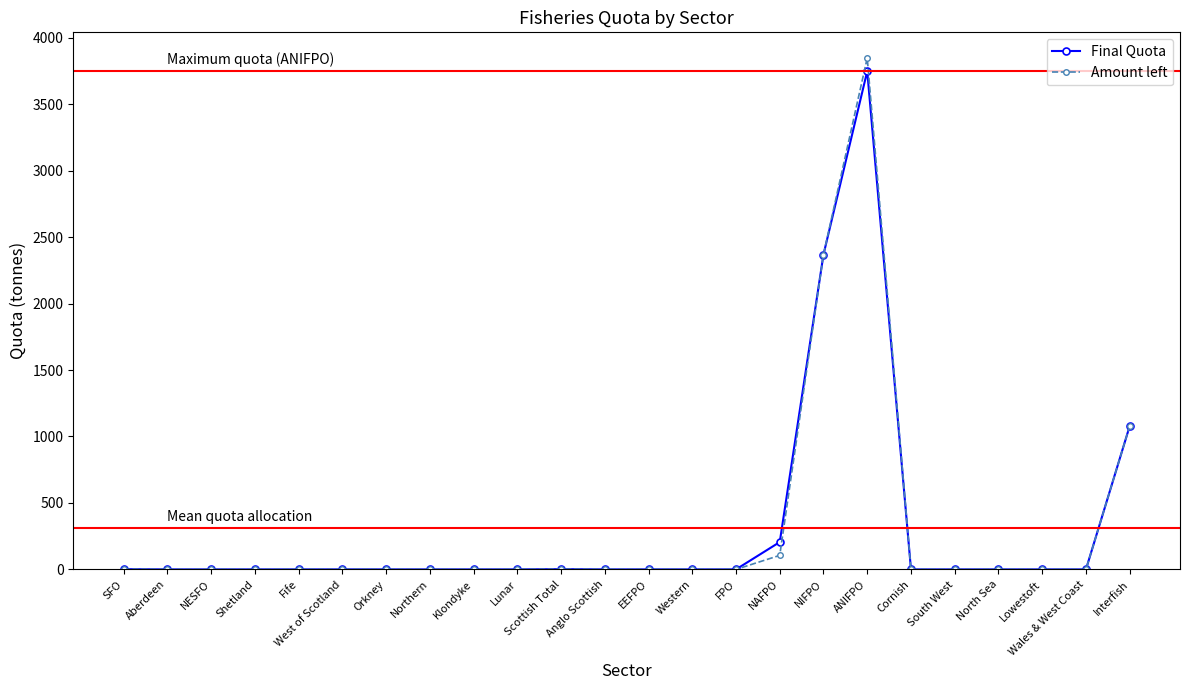

What is the value of the Final Quota point at the 24th from the left?

1078.4